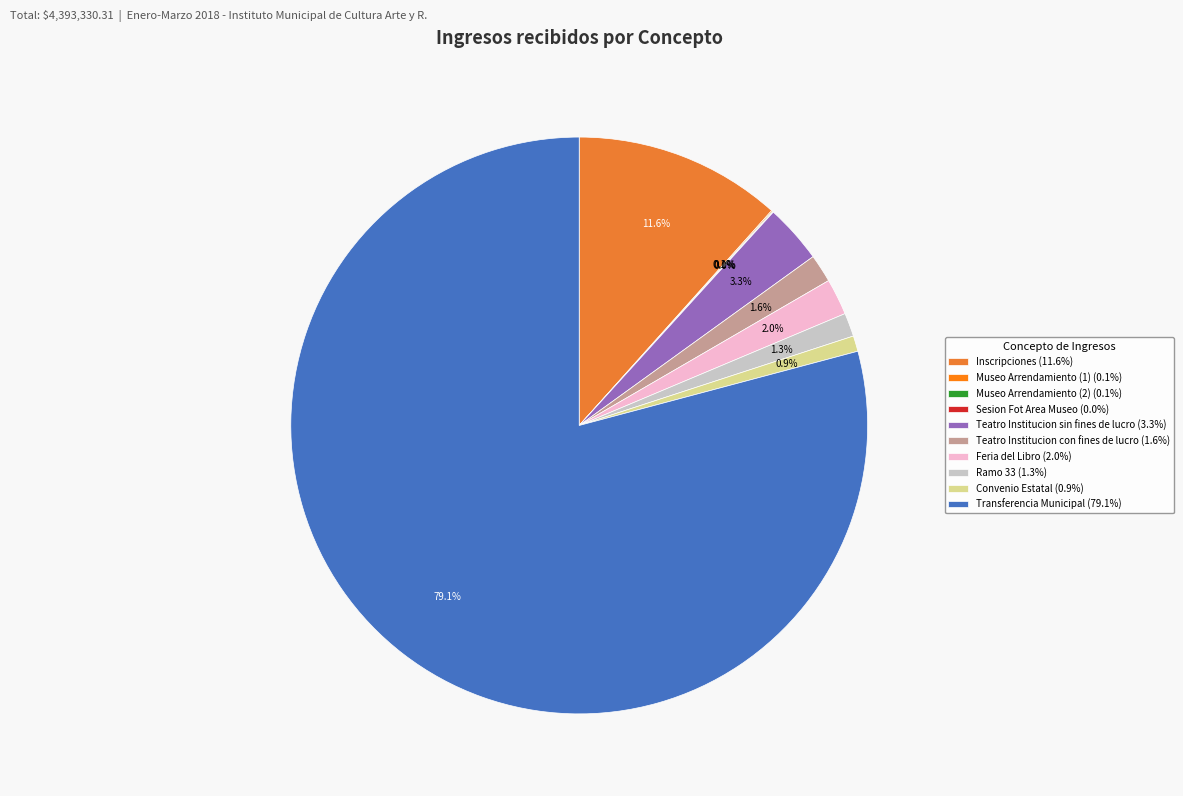

Which slice is the smallest?

Sesion Fot Area Museo